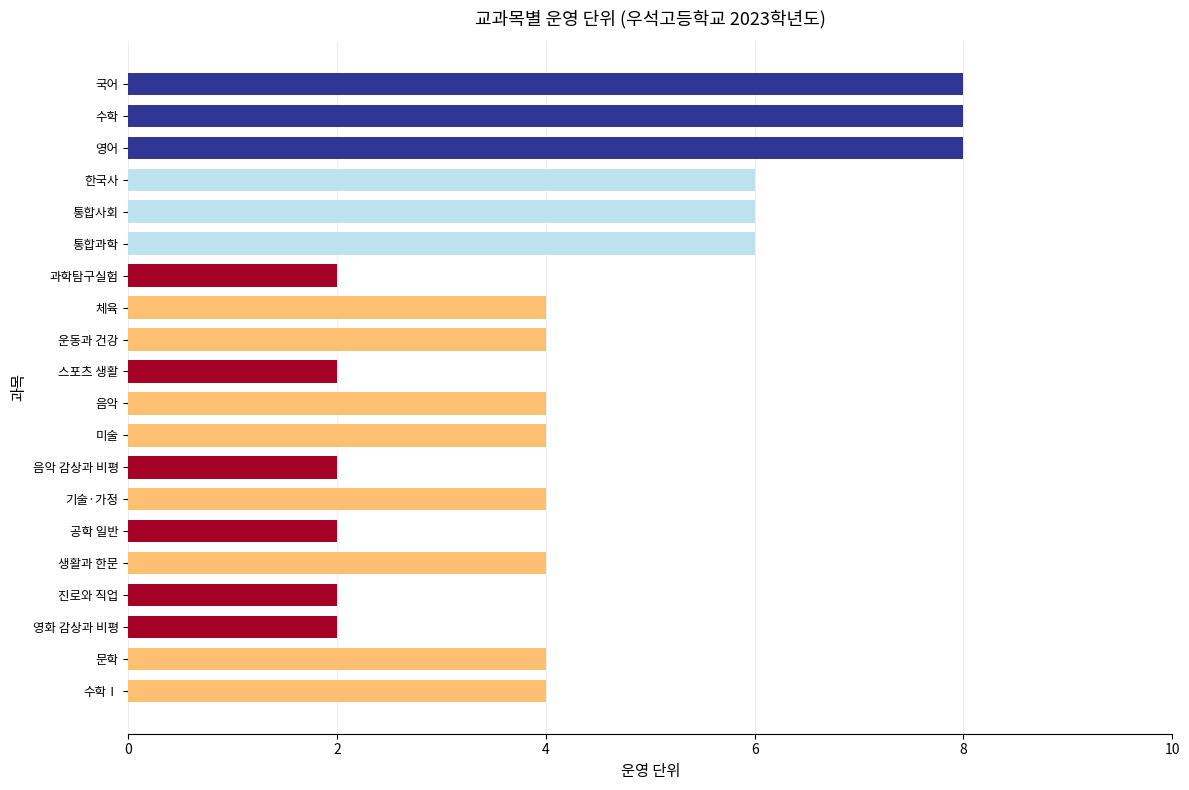

Approximately how many times larger is the value at 영어 compared to 문학?

2.0